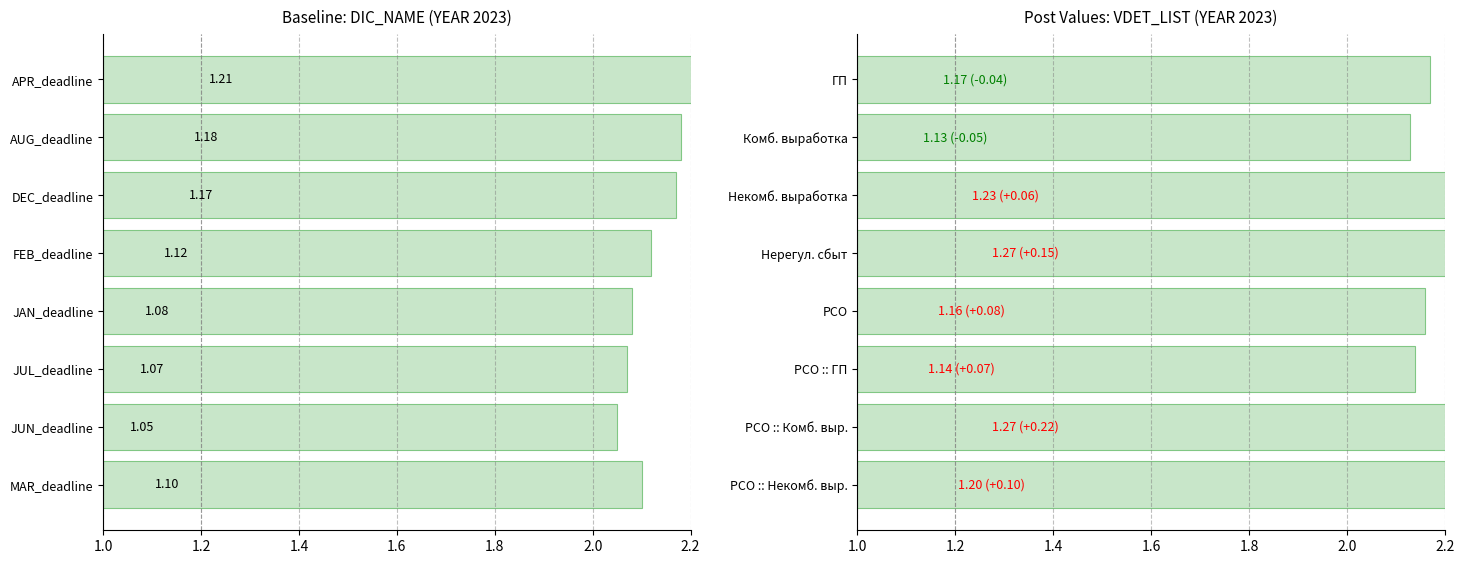

Count the number of categories in the chart.

8